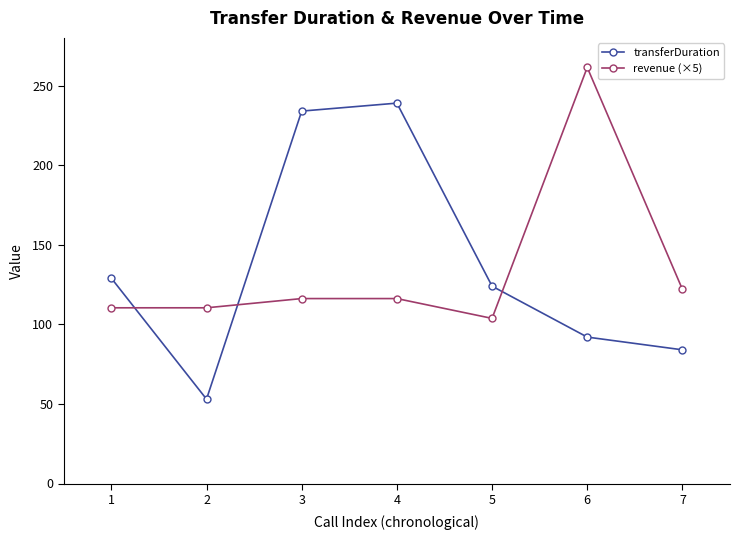

Which category has the highest value in the revenue (×5) series?

6